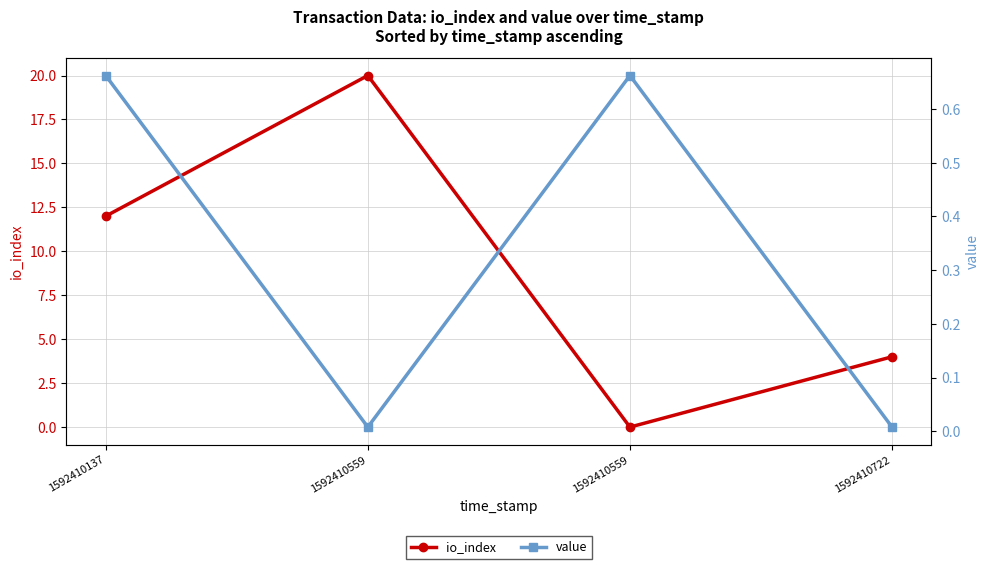

Where does the io_index series first go above 12?

1592410559